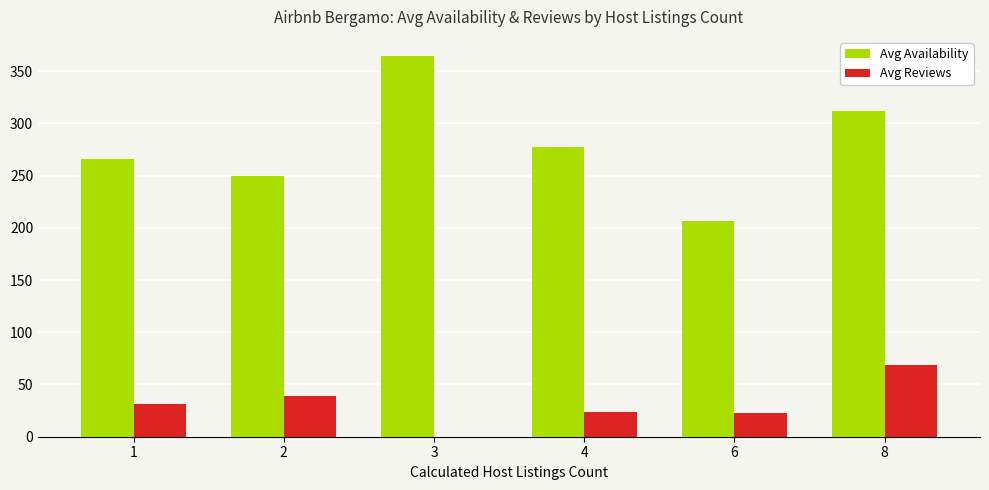

What are all the series names shown in the legend?

Avg Availability, Avg Reviews